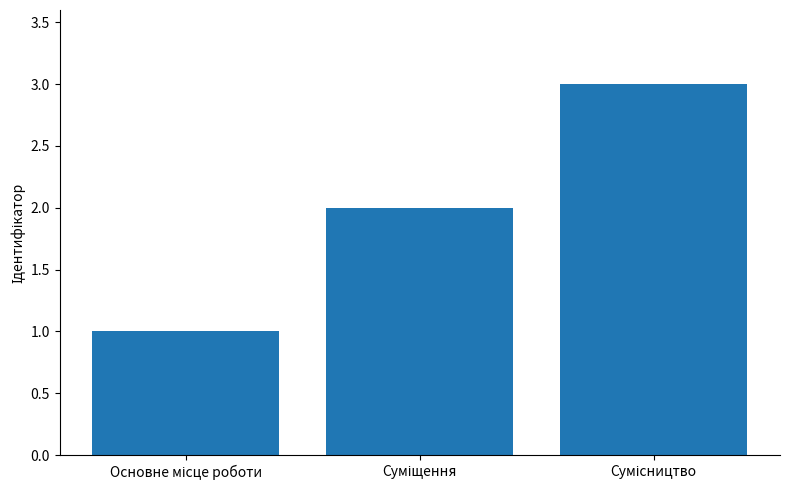

What is the greatest value displayed?

3